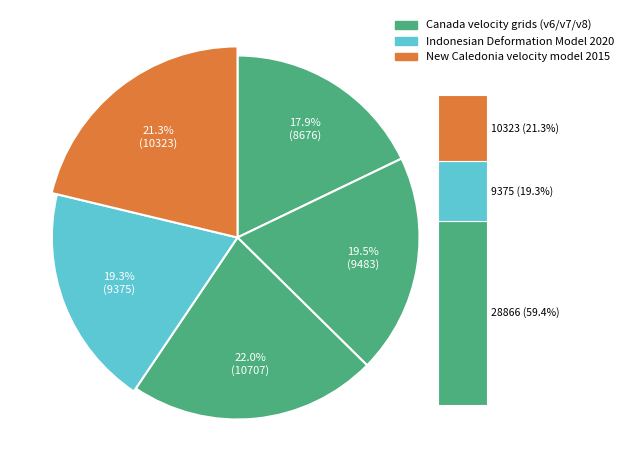

Rank the categories by value from lowest to highest.

Canada velocity grid v6, Indonesian Deformation Model 2020, Canada velocity grid v7, New Caledonia velocity model 2015, Canada velocity grid v8